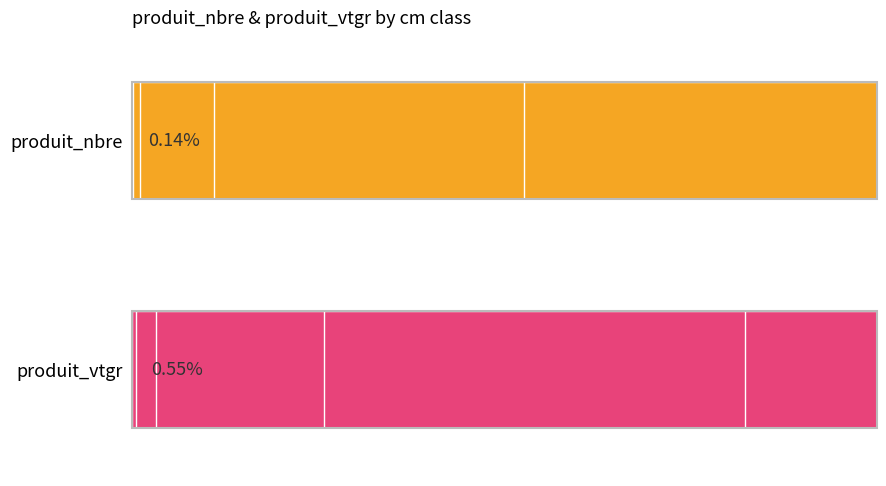

True or false: produit_vtgr has a value of 656.5 at 6.

True